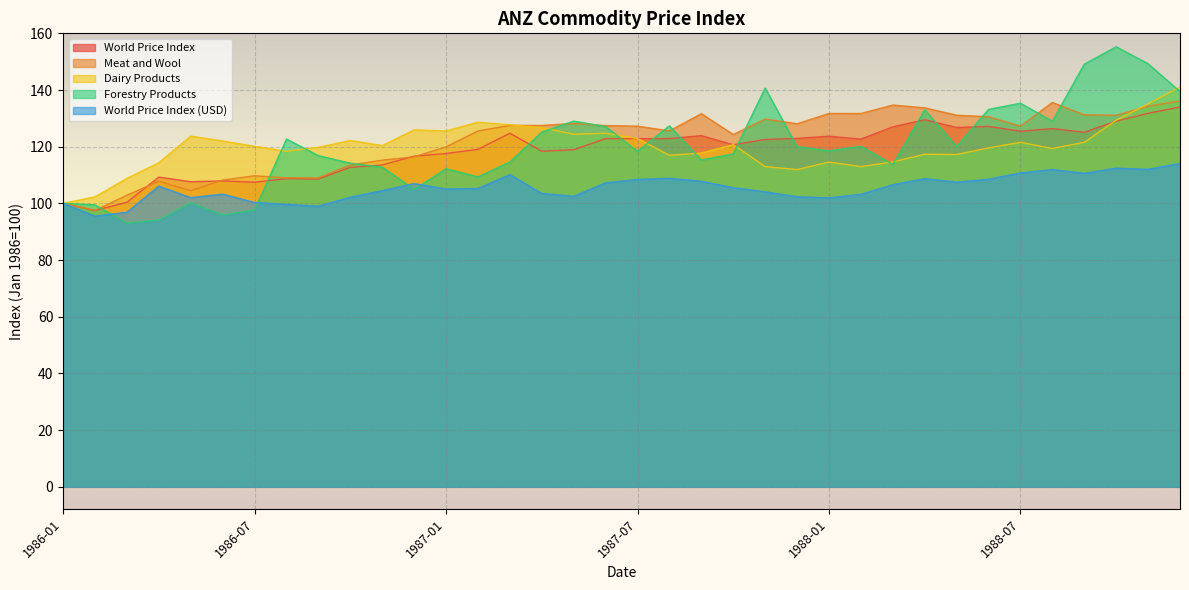

What is the difference between the maximum and minimum values in the Forestry Products series?

62.2